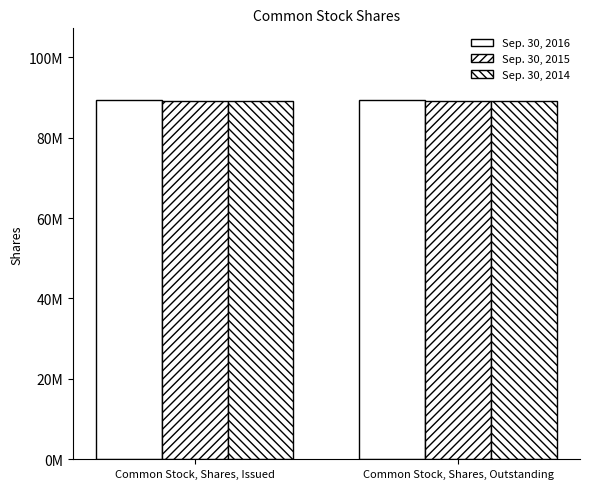

Does the chart contain any negative values?

No